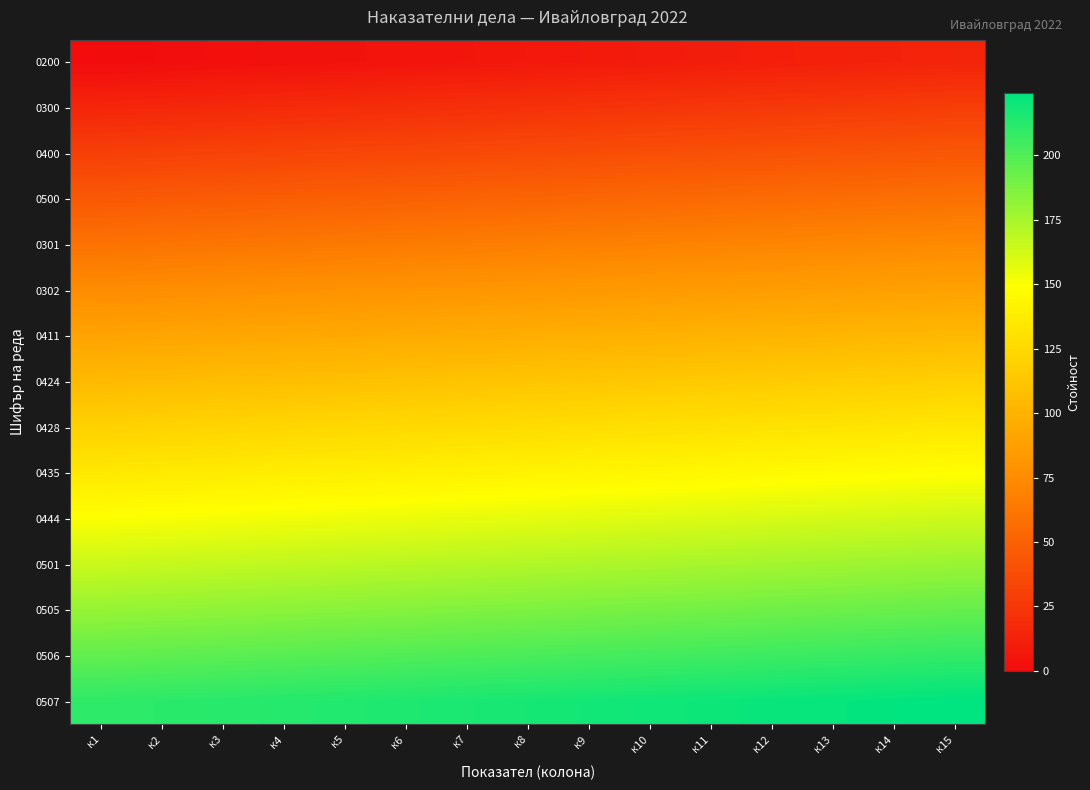

Between к3 and к5, which is larger?

к5